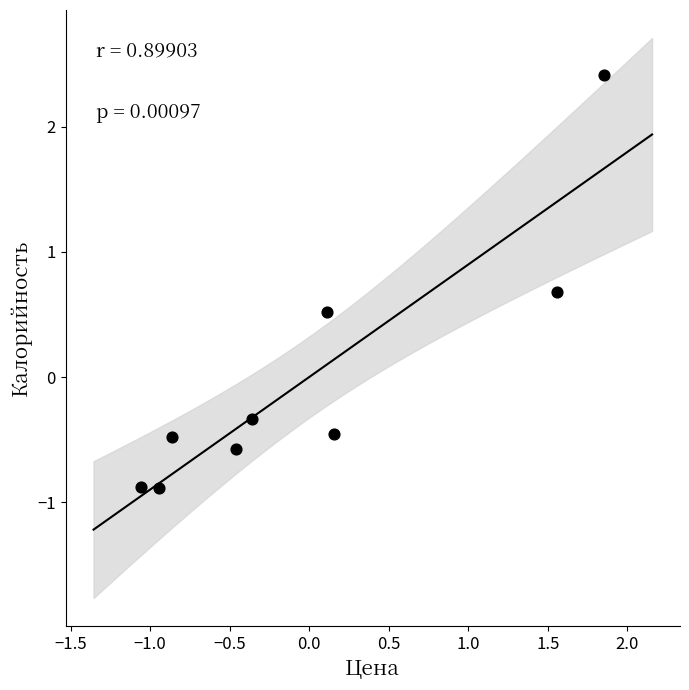

What Y value in the scatter plot is closest to 0?

-0.3